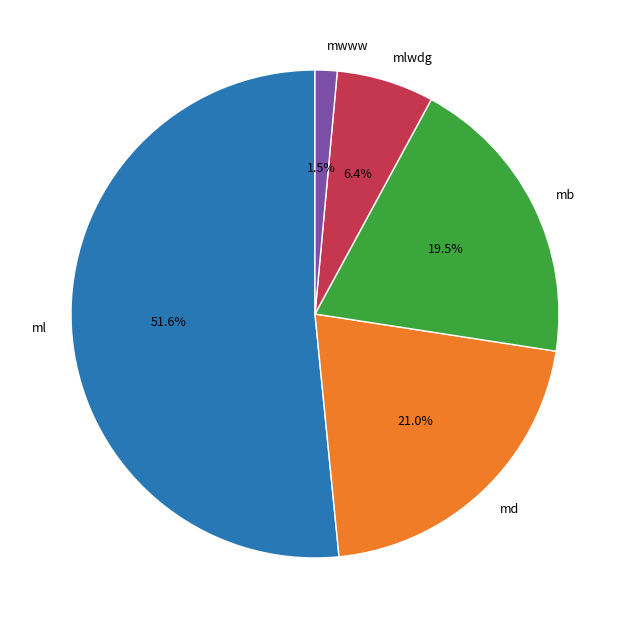

Which category accounts for the majority?

ml